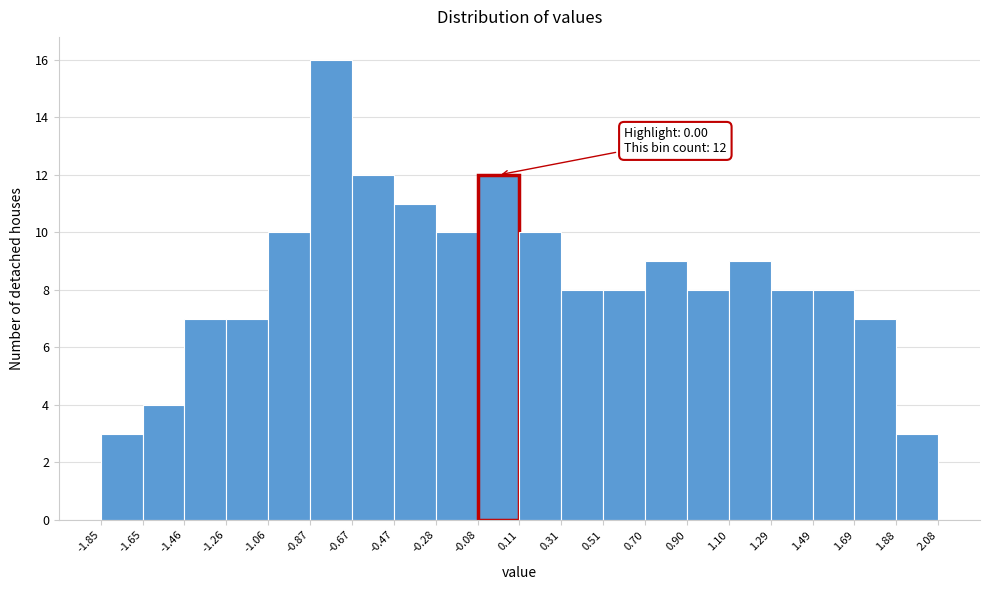

Over which range of the x-axis is the bar tallest?

-0.87 to -0.67